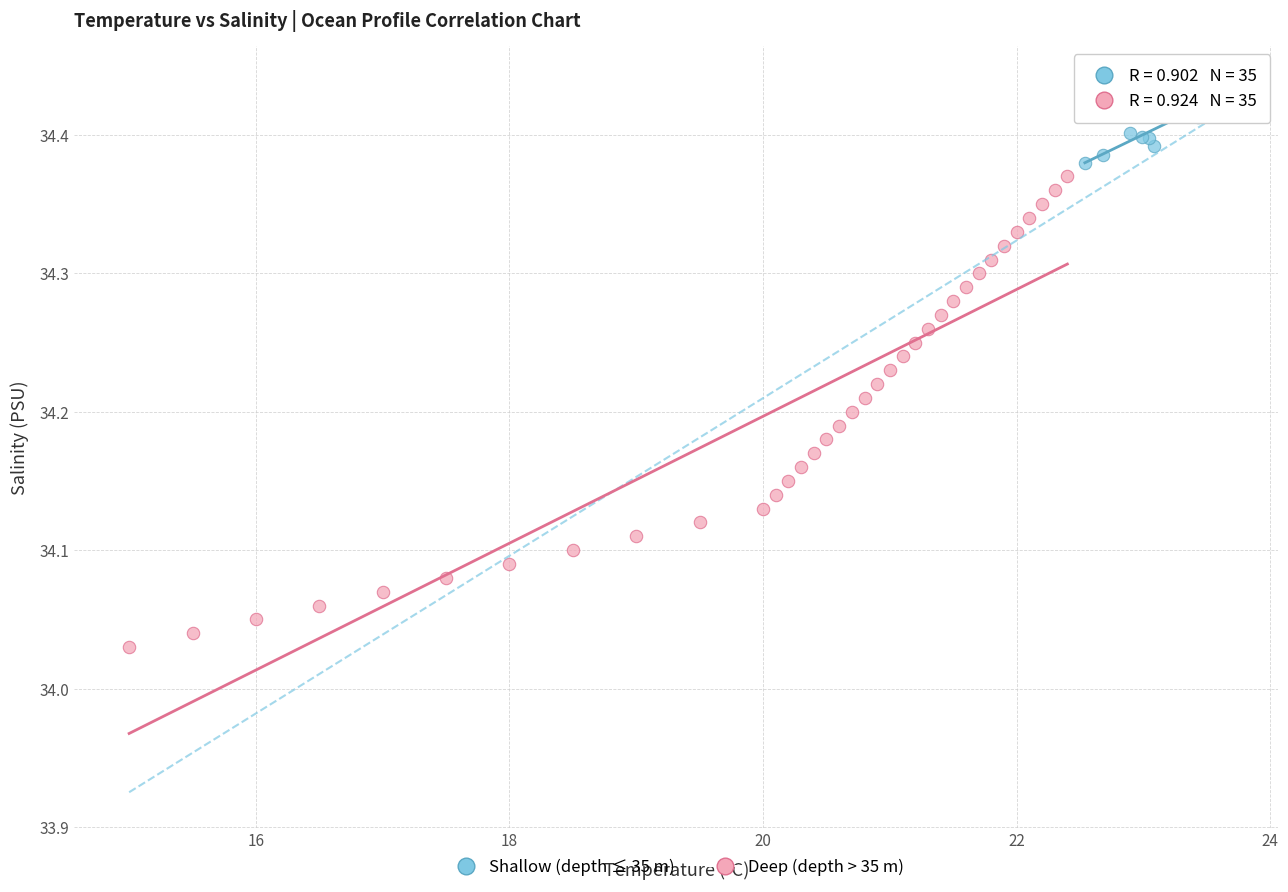

Which series reaches the minimum Y coordinate?

Deep (depth > 35 m)